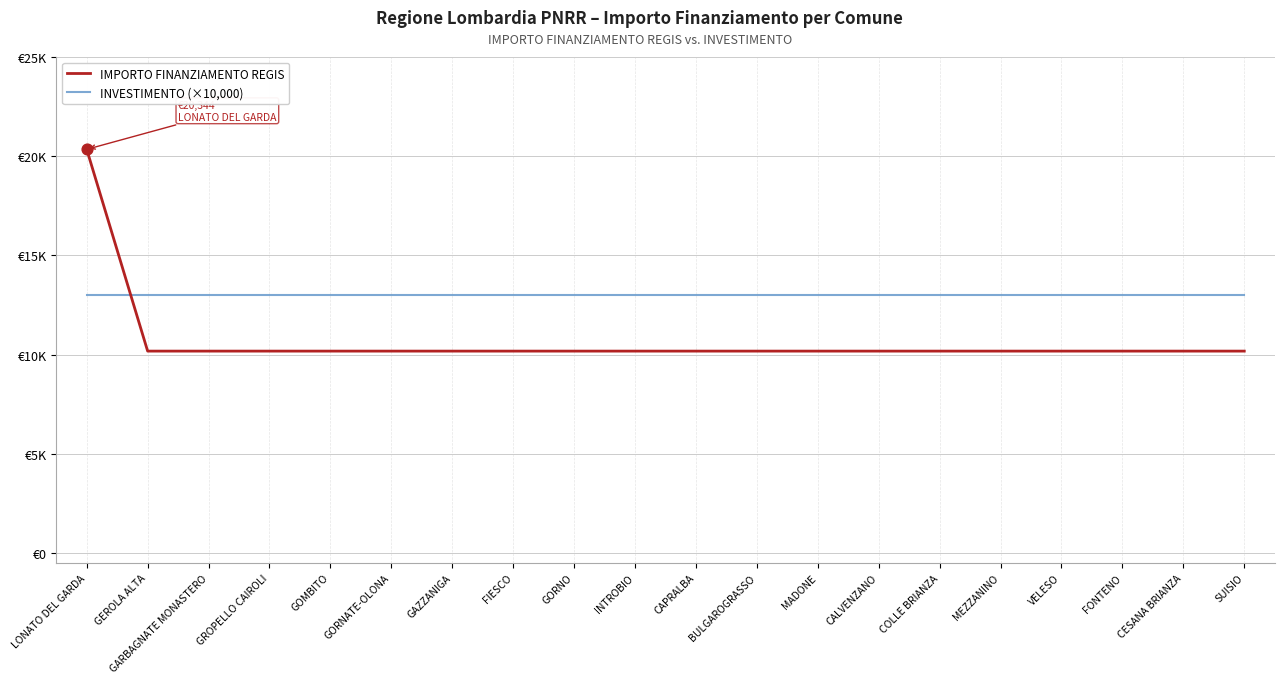

What is the total value across all series at CAPRALBA?

23172